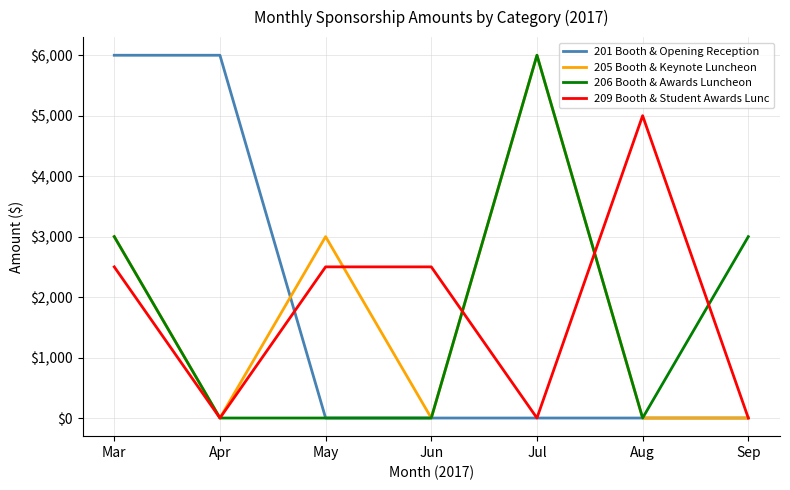

The 209 Booth & Student Awards Lunc series shows -2052 at Apr. True or false?

False